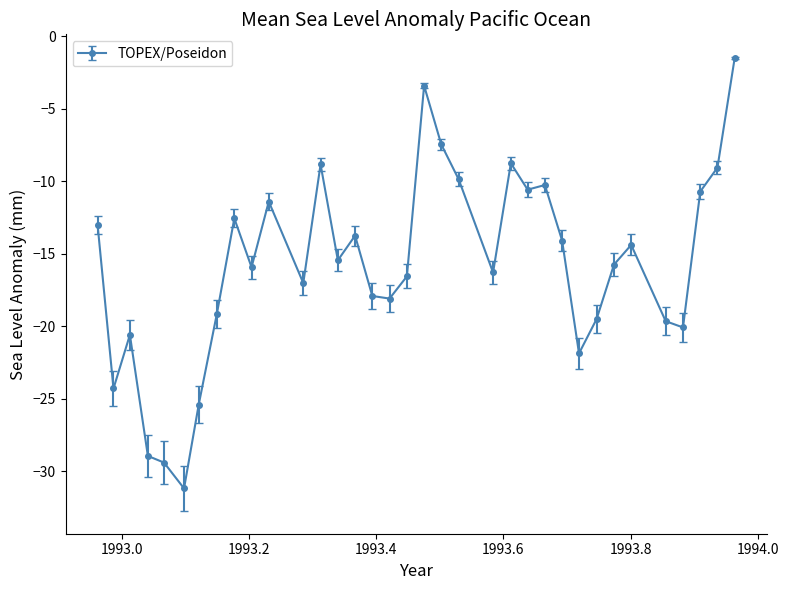

What is the sum of all values?

-552.3